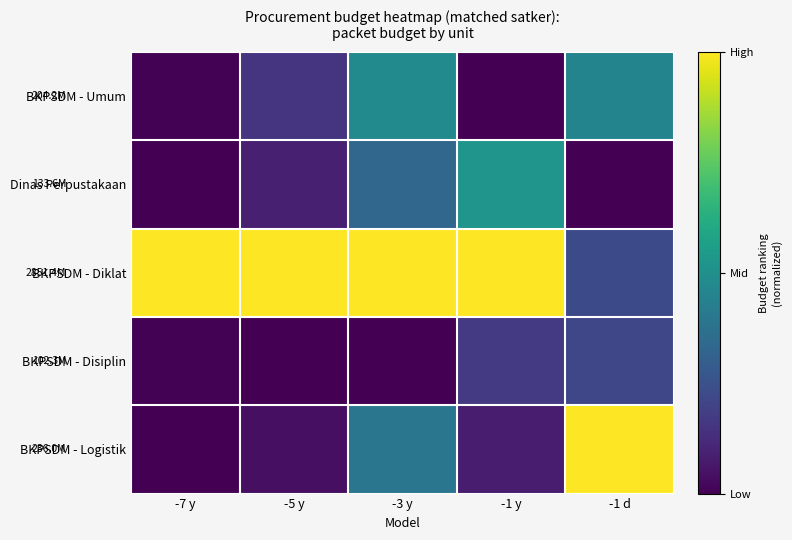

Which has a higher value, -1 d or -3 y?

-3 y